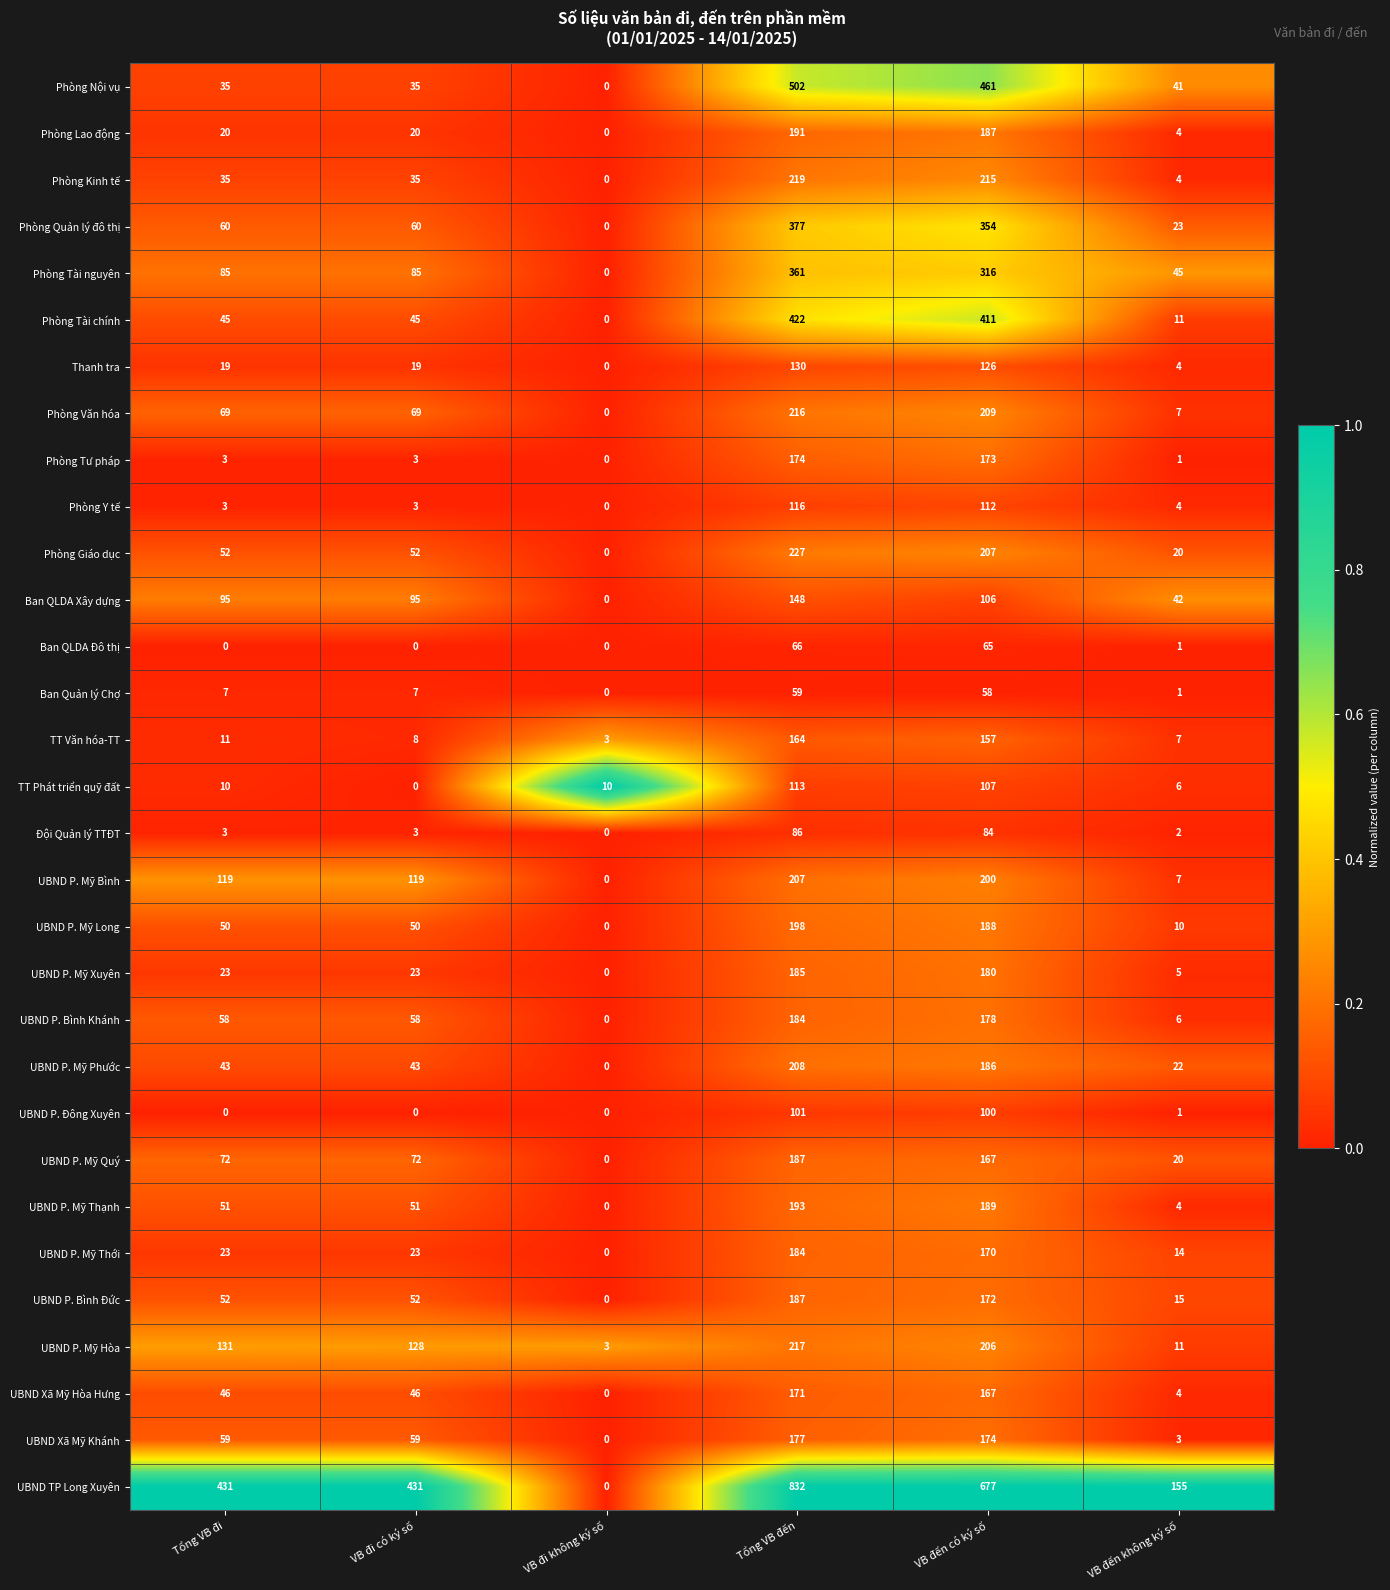

What is the sum of the Ban QLDA Xây dựng values at VB đến không ký số and VB đi không ký số?

42